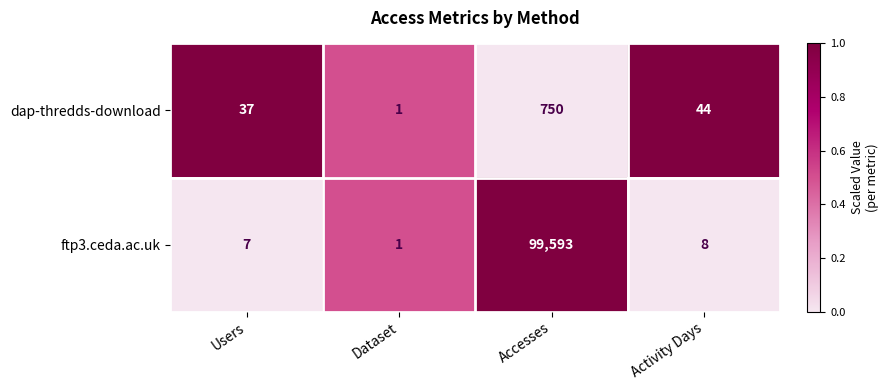

Reading right to left, transcribe all the data shown in this chart.

dap-thredds-download: 44	750	1	37
ftp3.ceda.ac.uk: 8	99593	1	7